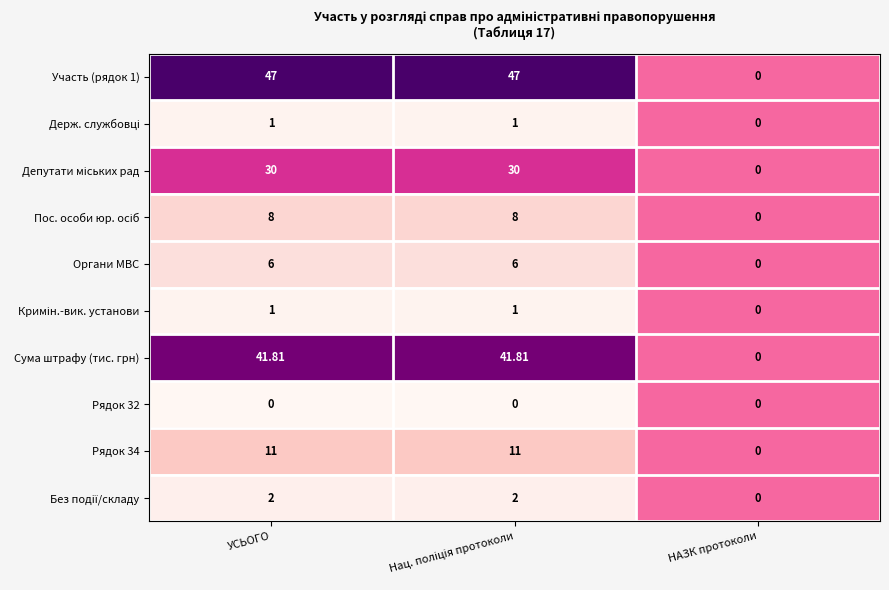

Which series has the largest range (max minus min)?

Участь (рядок 1)